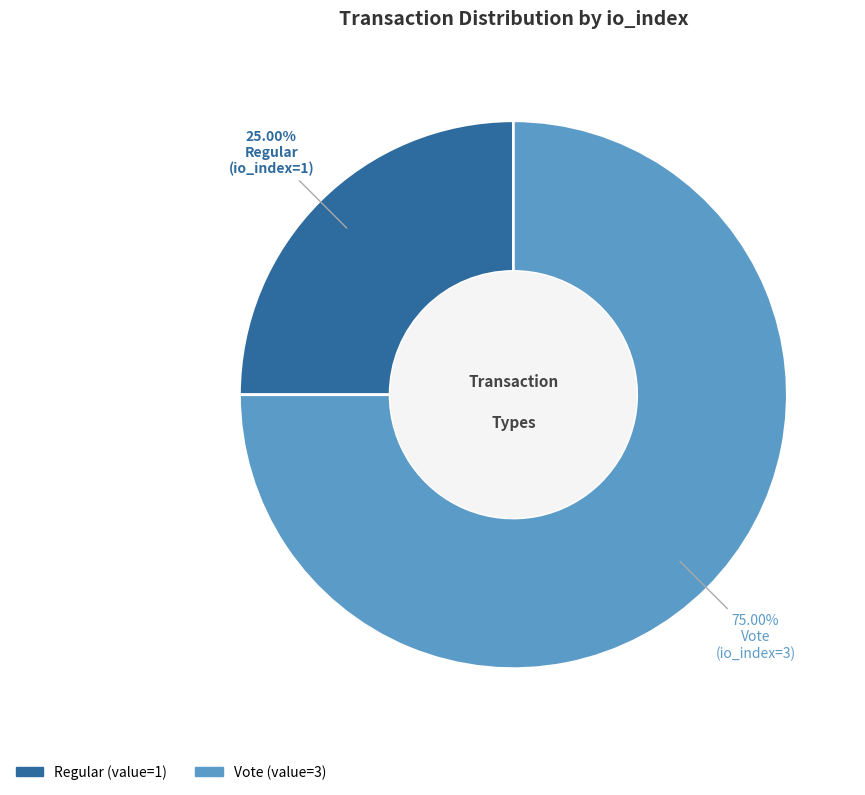

Is there a majority slice in this chart?

Yes